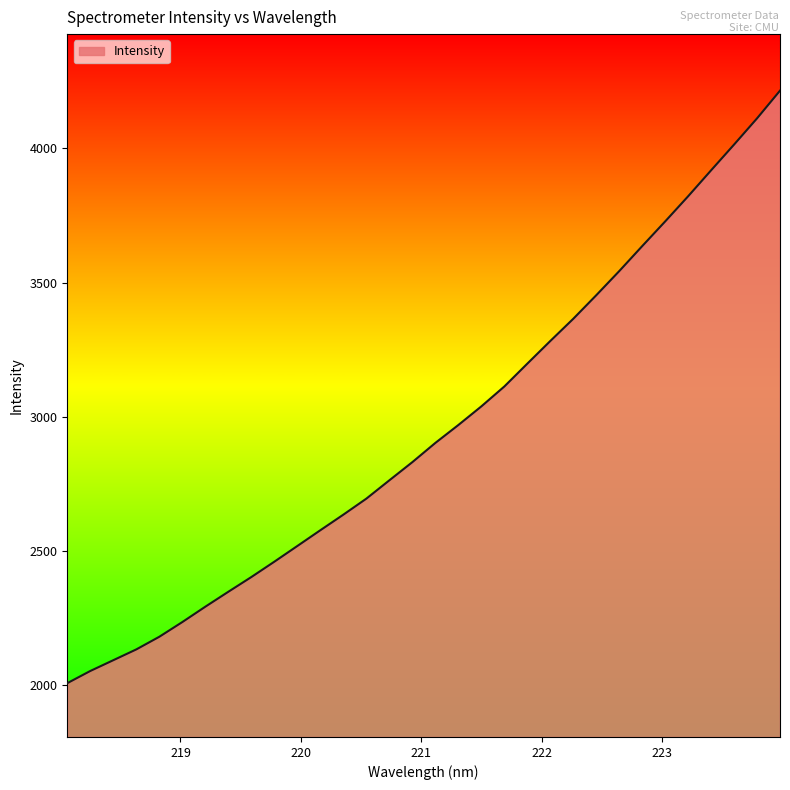

What is the difference between the maximum and minimum values?

2209.3